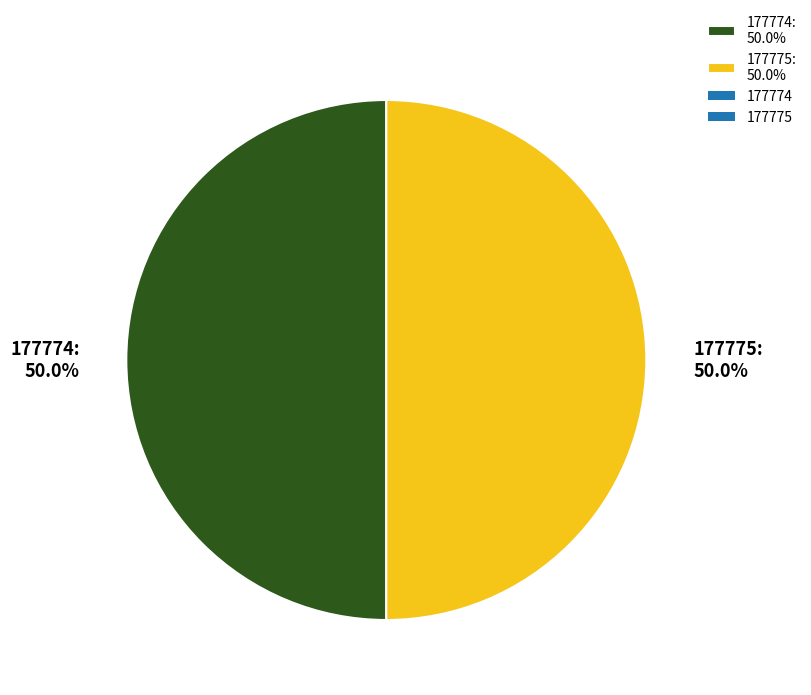

To the nearest percent, what percentage of the pie is 177774?

50%